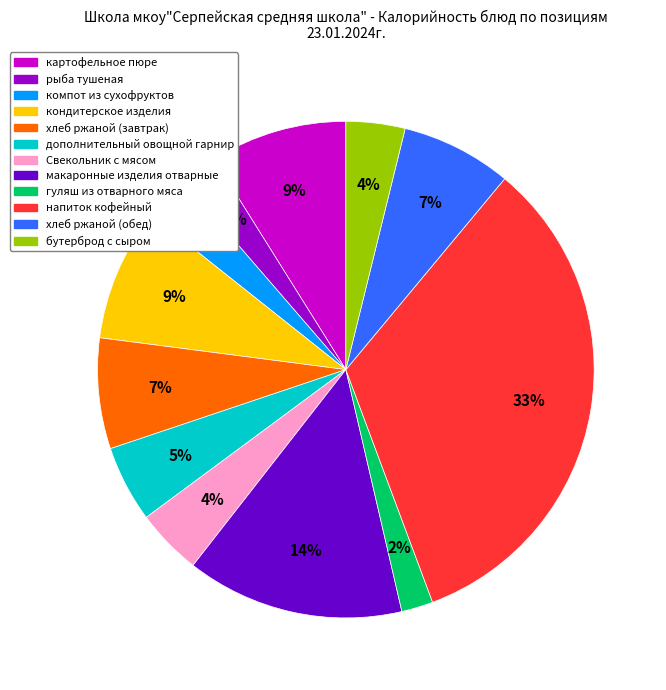

Is there any slice that represents more than half of the pie?

No